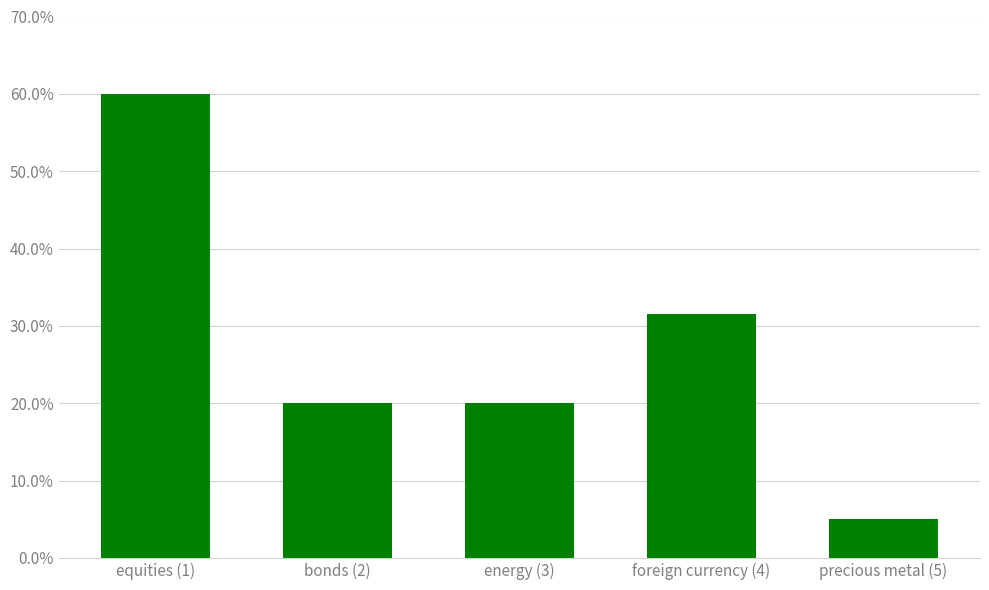

What is the difference between the maximum and minimum values?

0.5